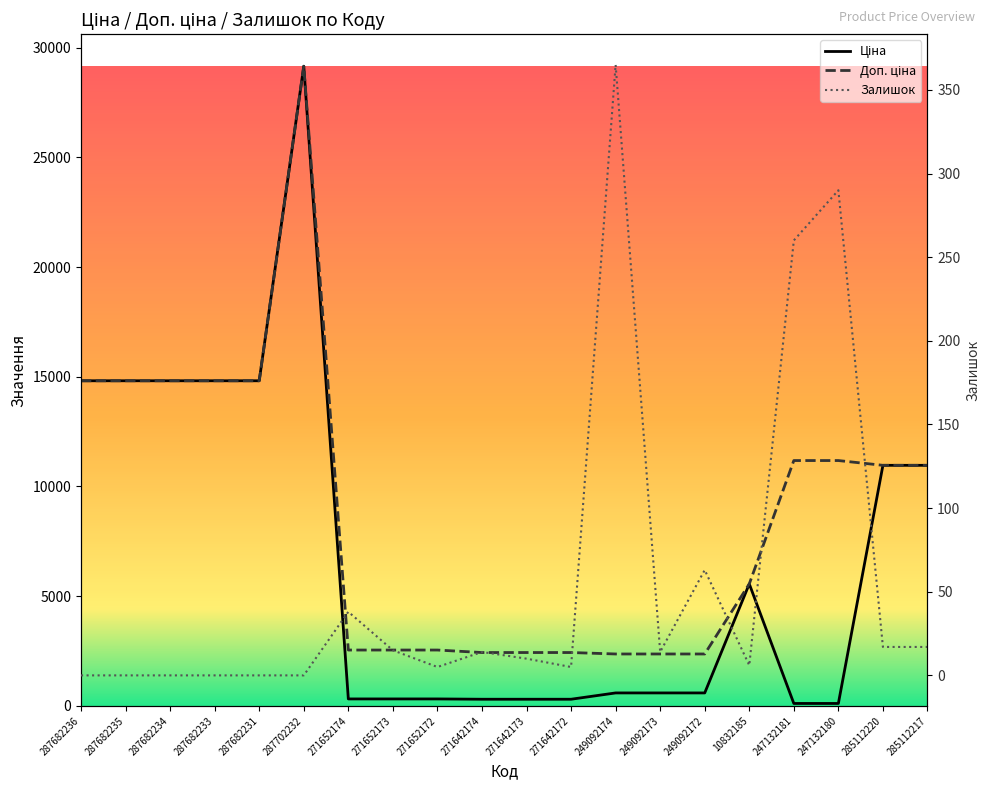

Which series has the largest total across all categories?

Доп. ціна